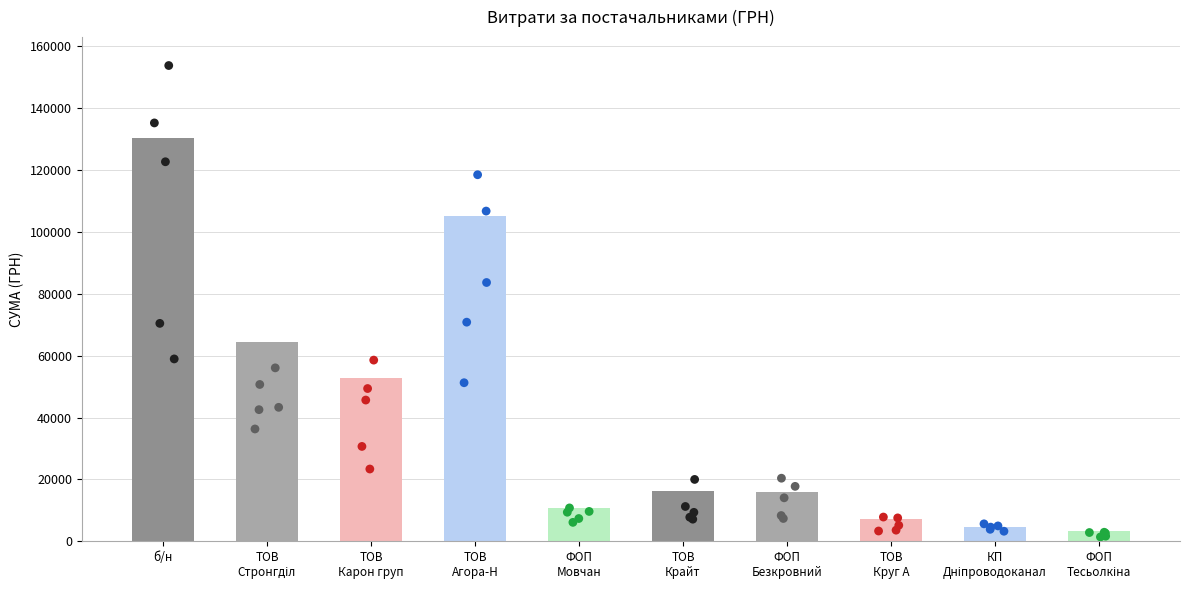

What is the change in value from КП
Дніпроводоканал to ФОП
Тесьолкіна?

-1342.9